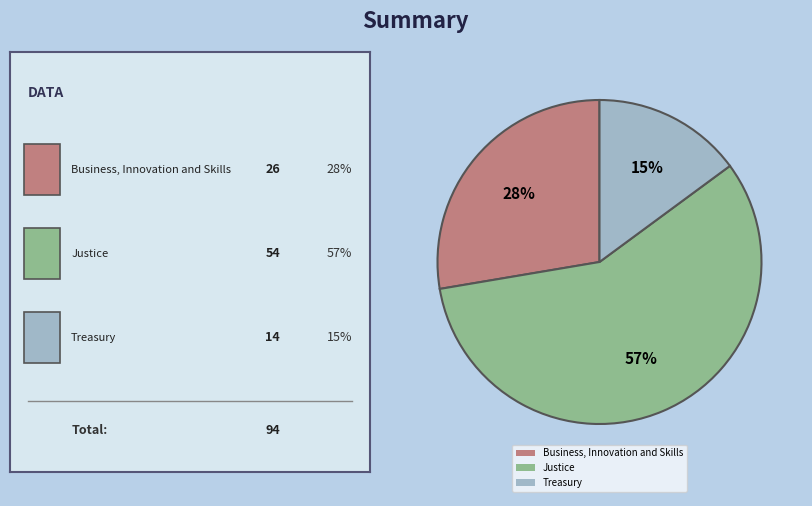

Rank the categories by value from lowest to highest.

Treasury, Business, Innovation and Skills, Justice